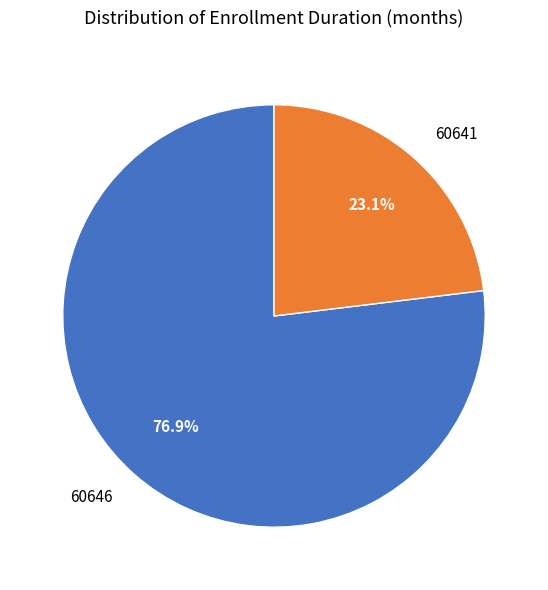

Which slice represents more than half of the pie?

60646